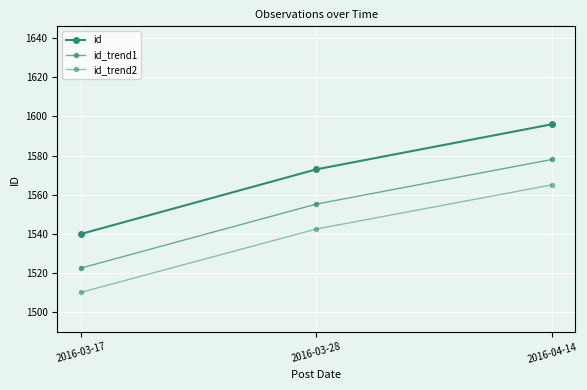

Is this an area chart (filled region under the line)?

No